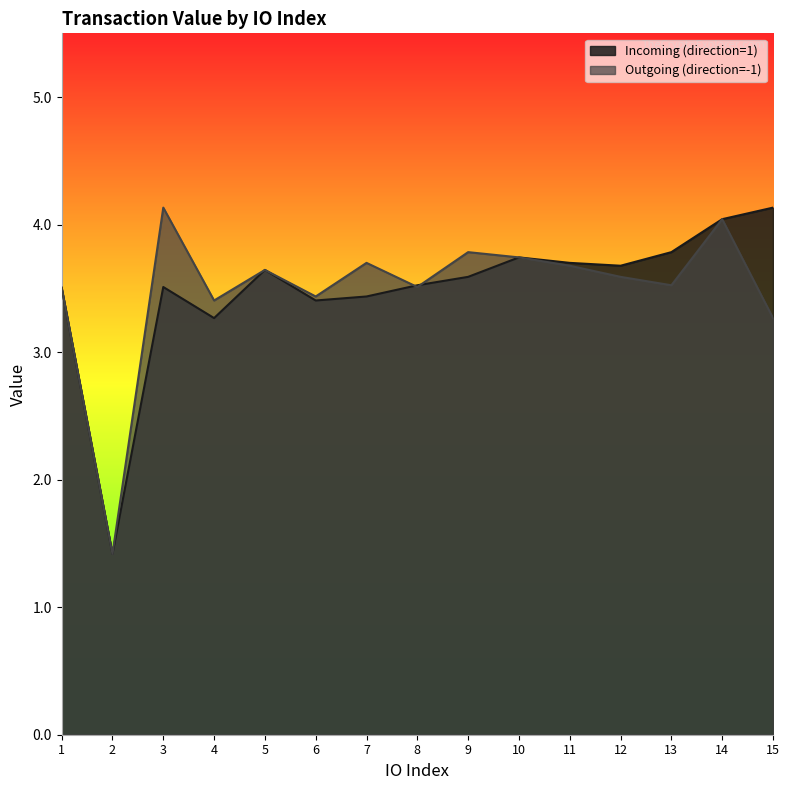

Where is the first local minimum for Incoming (direction=1)?

2